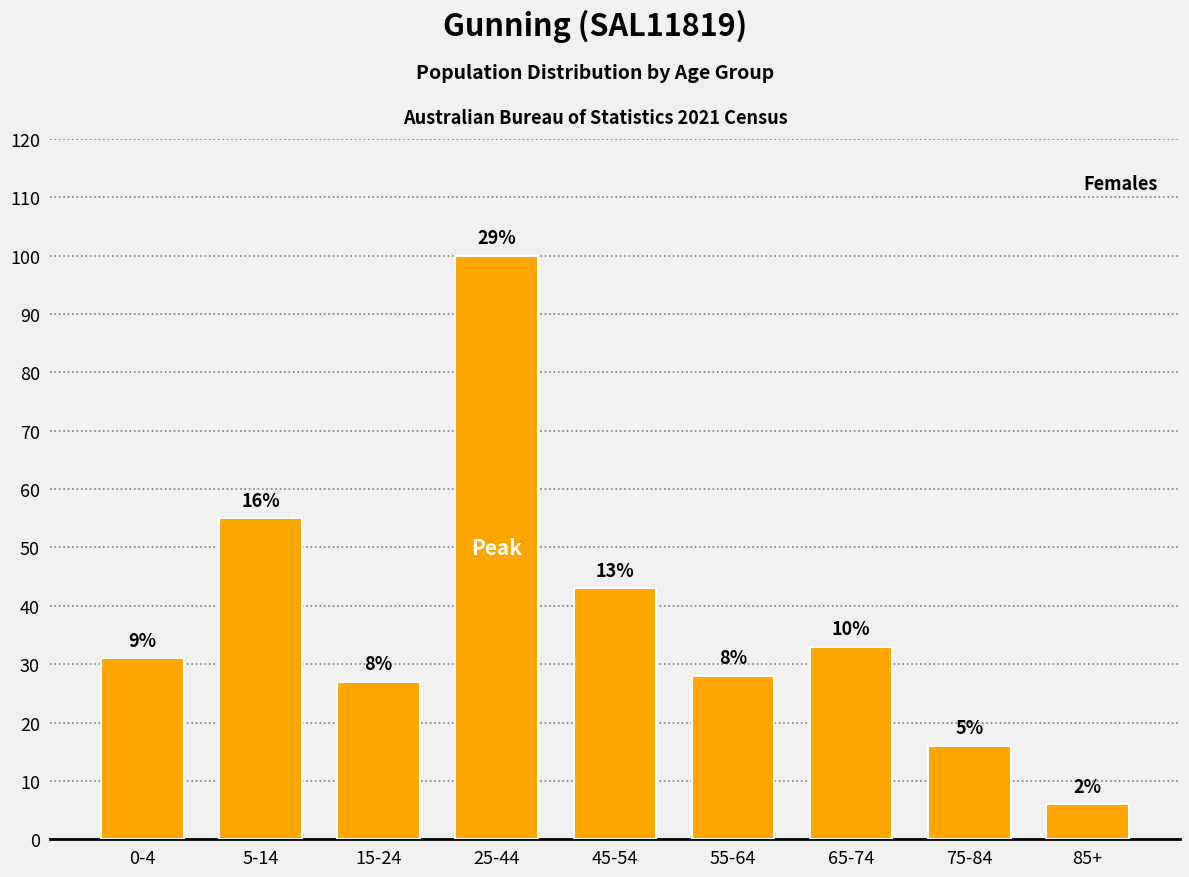

Does the chart contain any negative values?

No